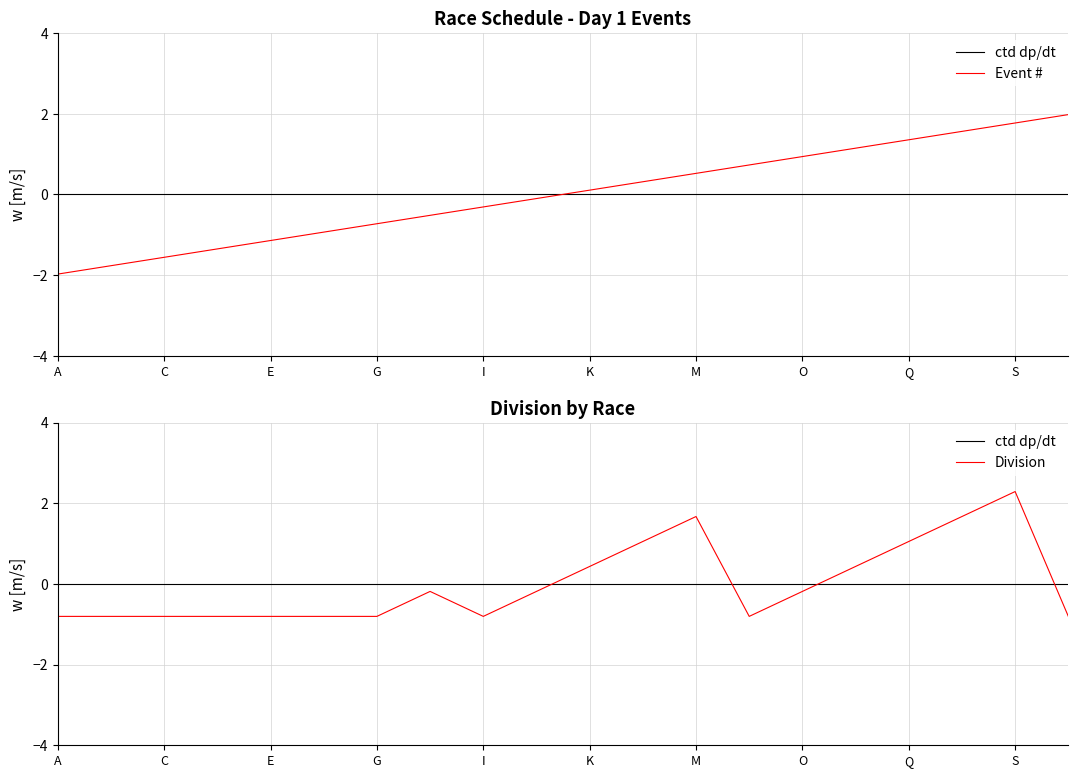

What is the lowest value of the Division series?

-0.8